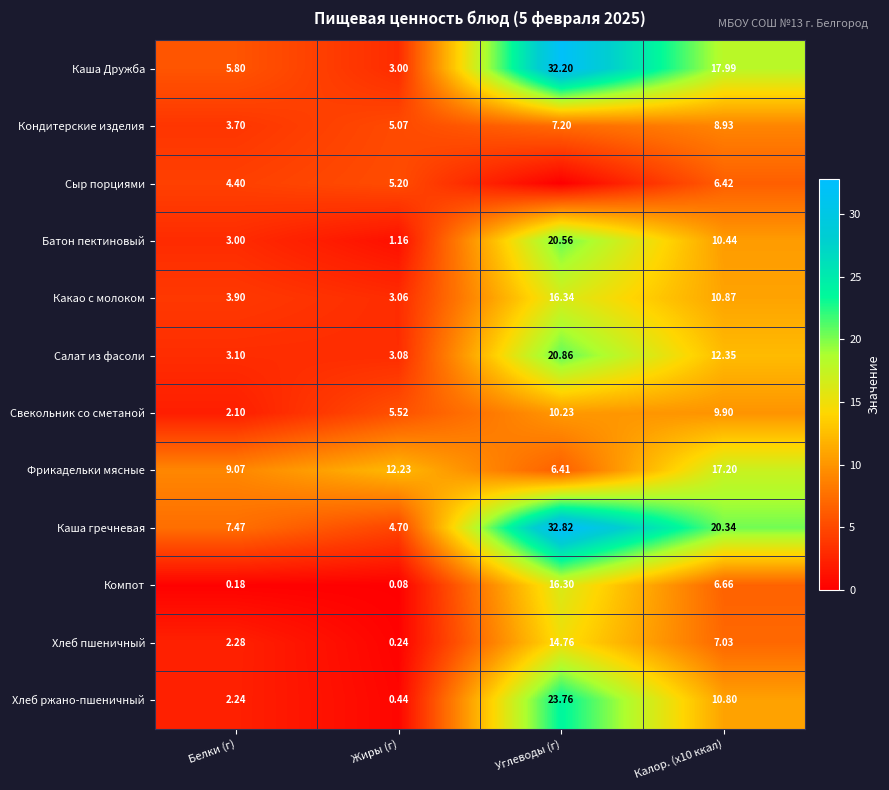

Rank the categories by Каша Дружба value from lowest to highest.

Жиры (г), Белки (г), Калор. (x10 ккал), Углеводы (г)